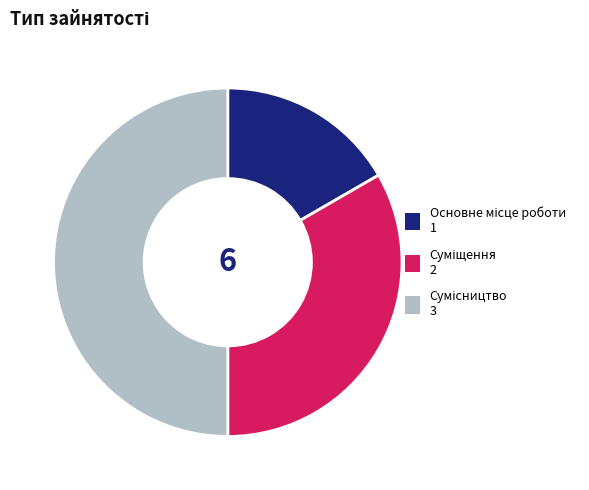

Rank the categories by value from highest to lowest.

Сумісництво, Суміщення, Основне місце роботи